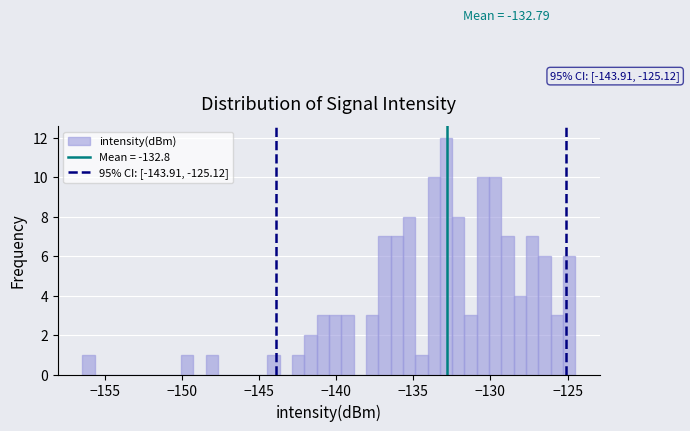

Around what value on the x-axis is the tallest bar? Give the approximate position of its centre, as read against the axis.

-133.0